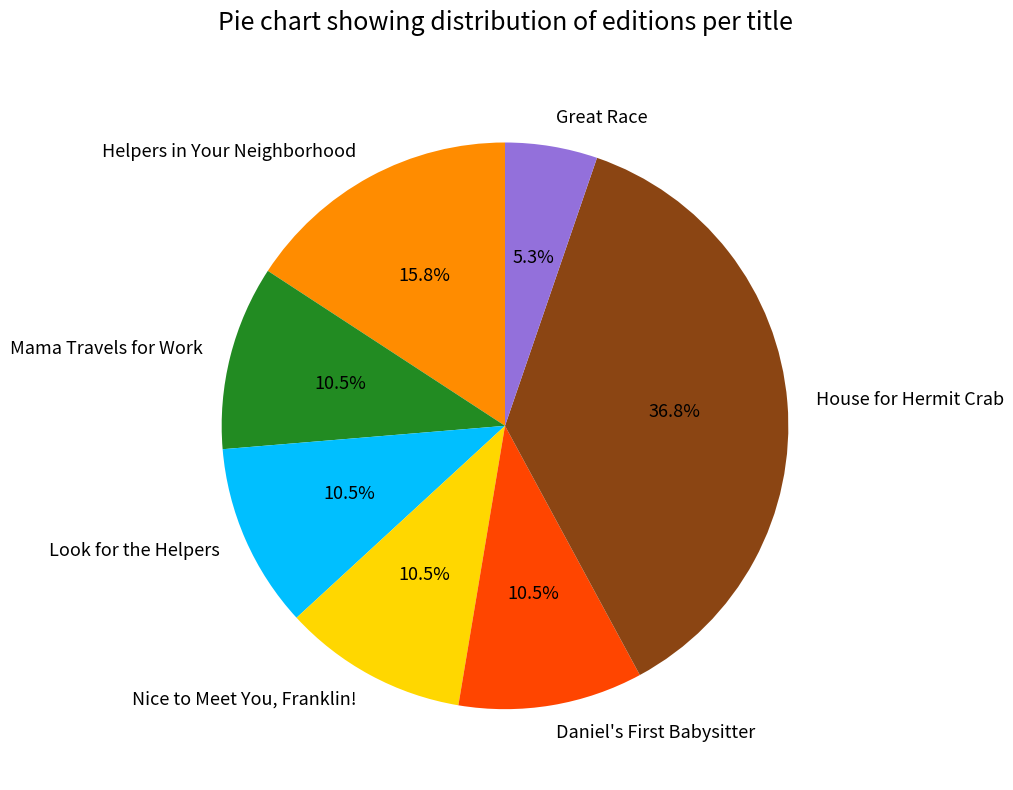

Is there any slice that represents more than half of the pie?

No